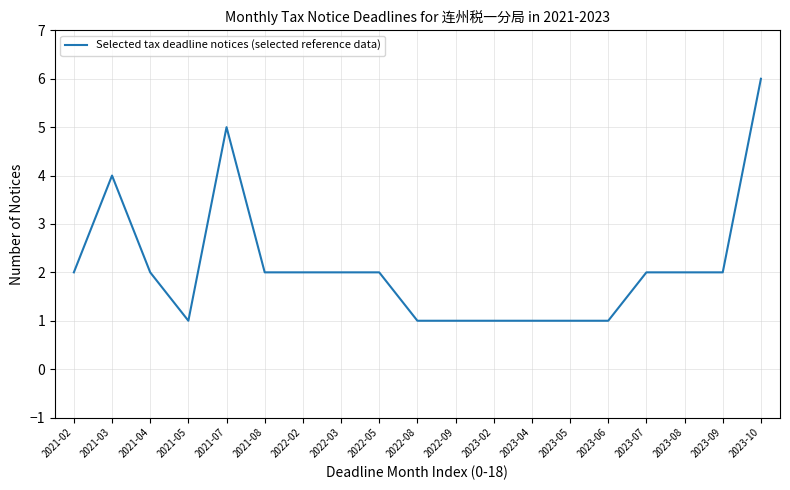

What is the sum of the values at 2023-10 and 2022-09?

7